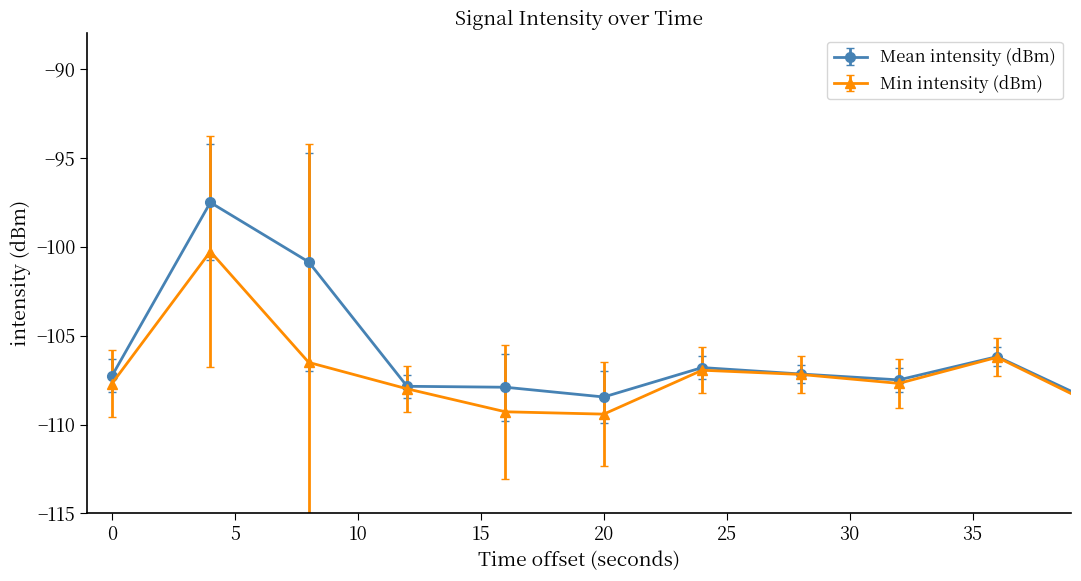

What is the smallest value displayed?

-109.4